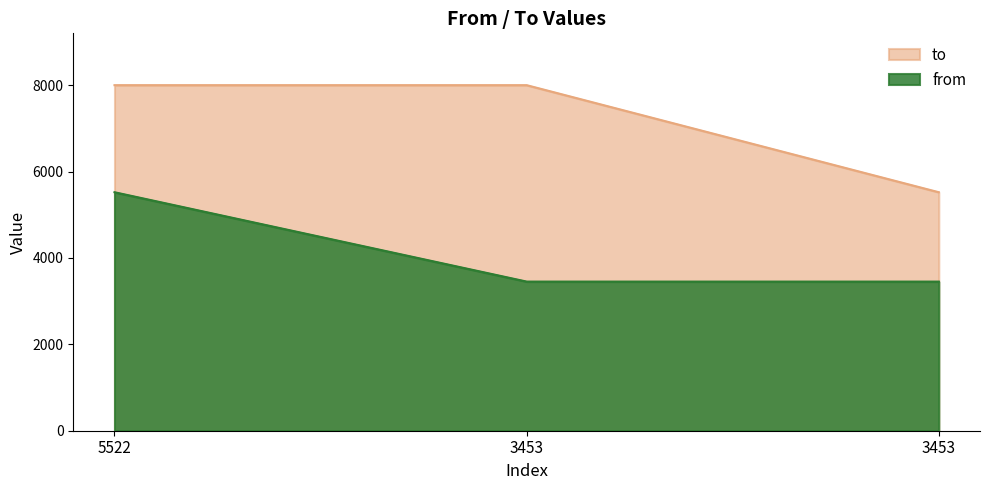

Rank the series by their maximum value, from highest to lowest.

to, from